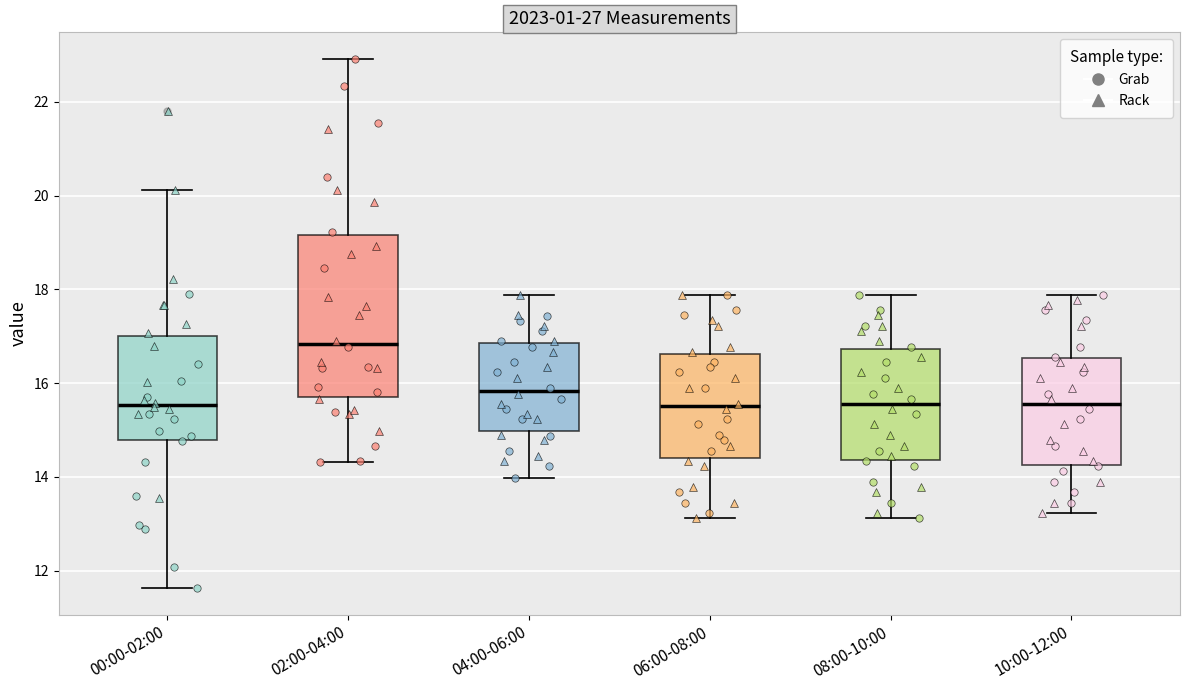

Reading left to right, read every box against the y-axis: the position of its median line, the range the box covers, and the ends of its whiskers. The values are not printed on the chart, so give them approximately, as read against the axis.

00:00-02:00: median 15.6, box 14.8 to 17.0, whiskers 11.6 to 20.2
02:00-04:00: median 16.8, box 15.8 to 19.2, whiskers 14.4 to 23.0
04:00-06:00: median 15.8, box 15.0 to 16.8, whiskers 14.0 to 17.8
06:00-08:00: median 15.6, box 14.4 to 16.6, whiskers 13.2 to 17.8
08:00-10:00: median 15.6, box 14.4 to 16.8, whiskers 13.2 to 17.8
10:00-12:00: median 15.6, box 14.2 to 16.6, whiskers 13.2 to 17.8